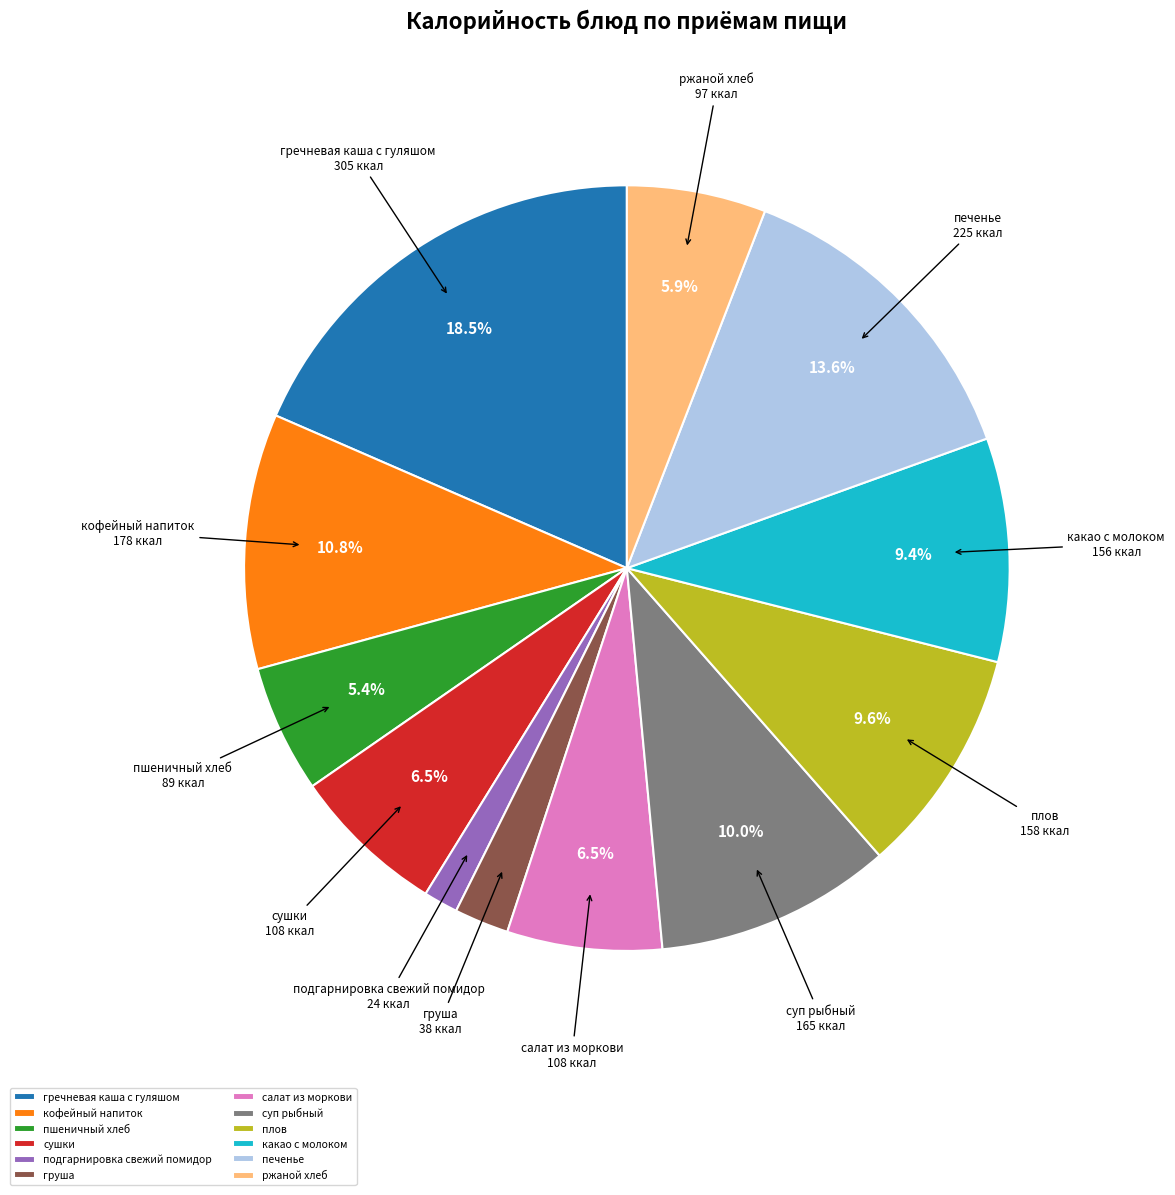

To the nearest percent, what is the difference between the груша and кофейный напиток slice percentages?

8%